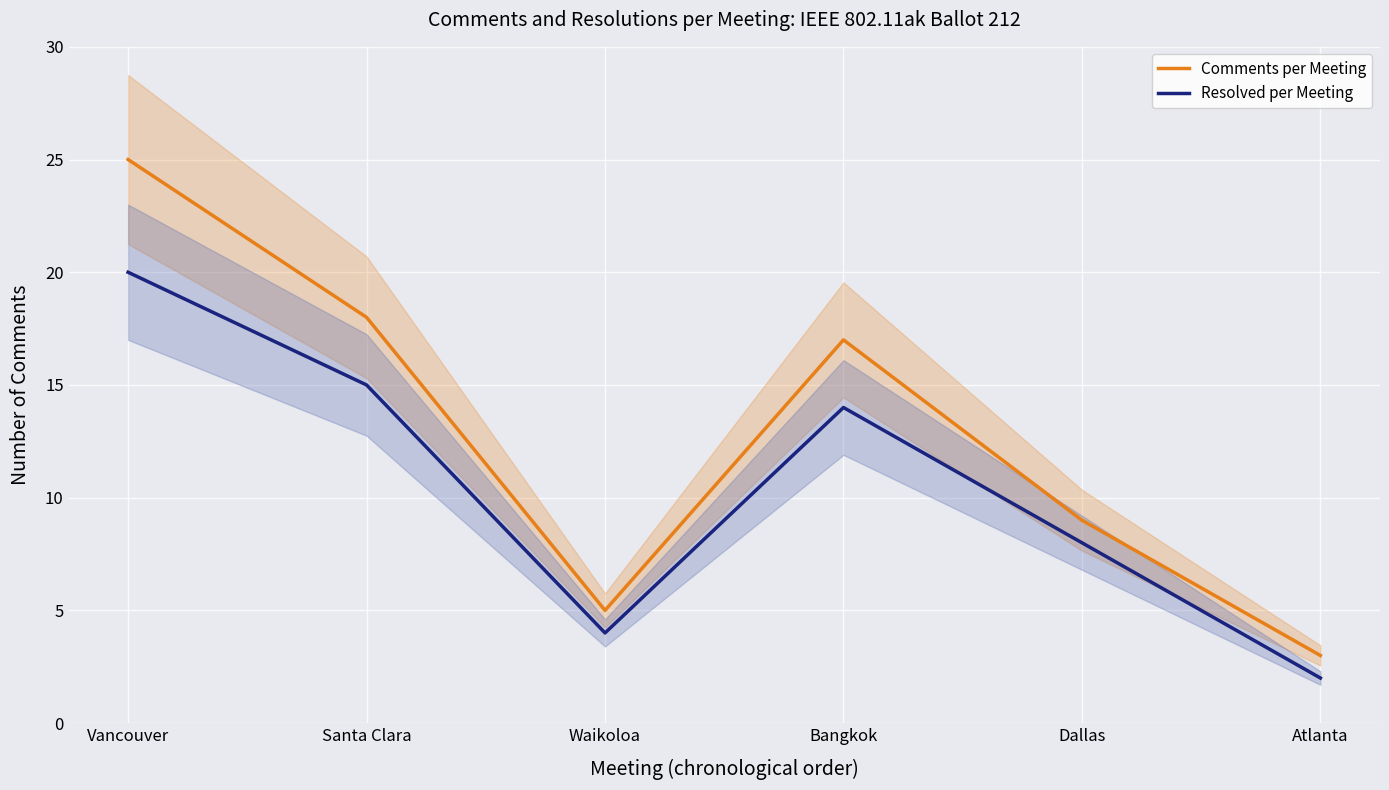

True or false: Resolved per Meeting and Comments per Meeting cross at least once.

False